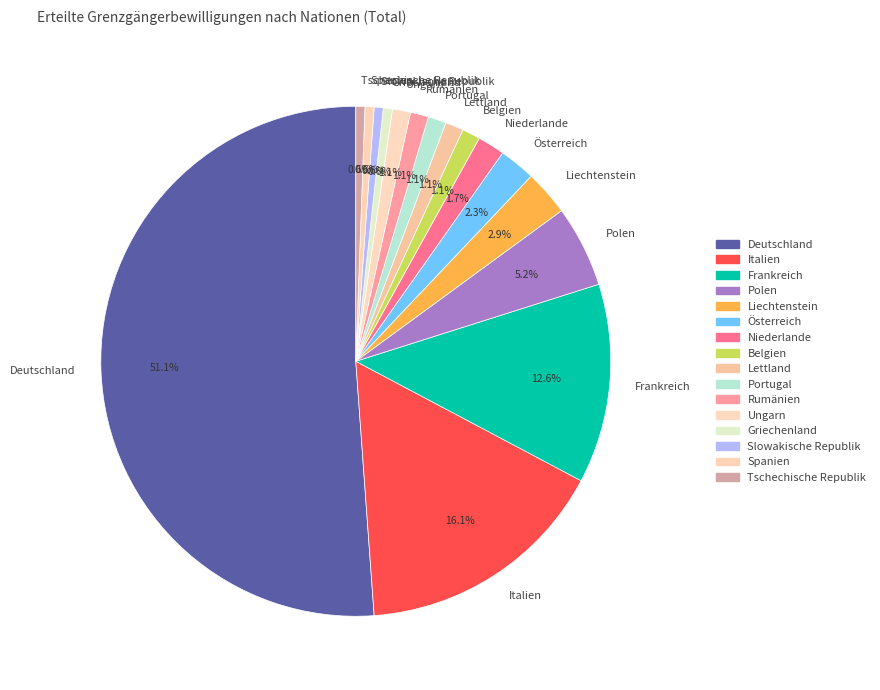

Count the number of slices in the pie.

16